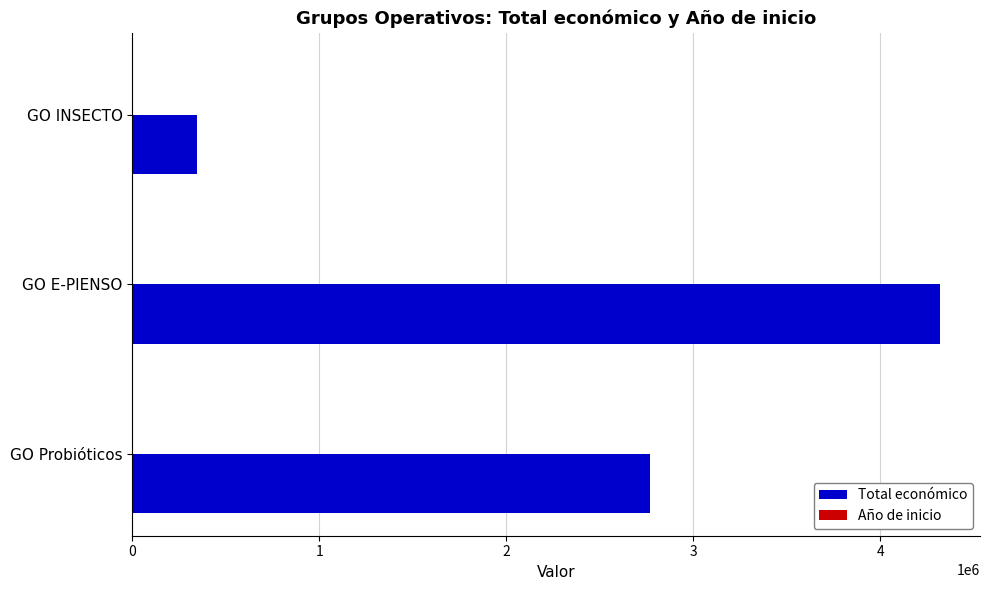

Which series changed the most between GO INSECTO and GO Probióticos?

Total económico